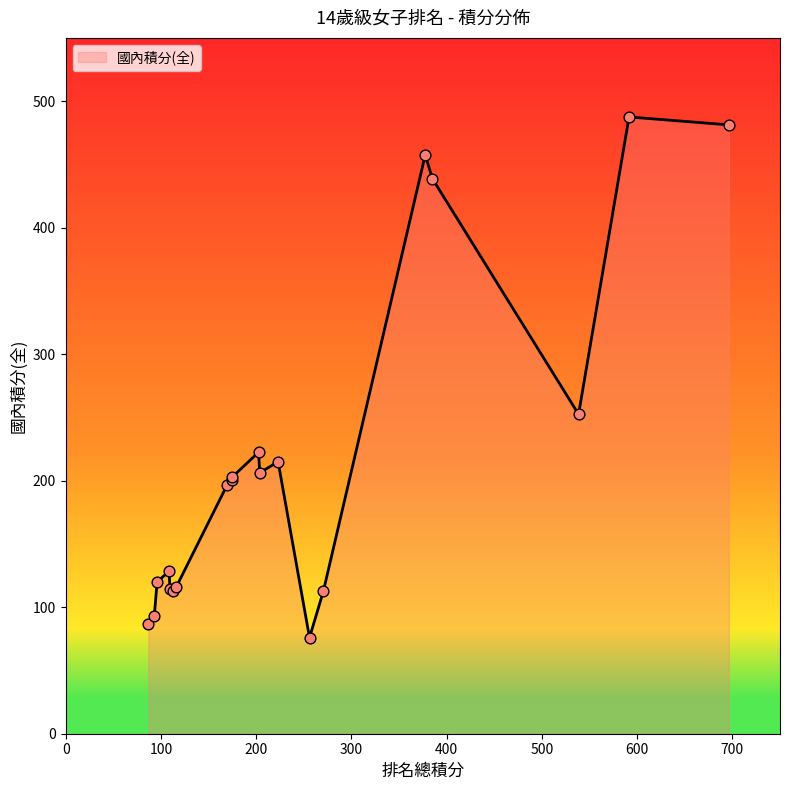

What is the difference between the maximum and minimum values?

411.5